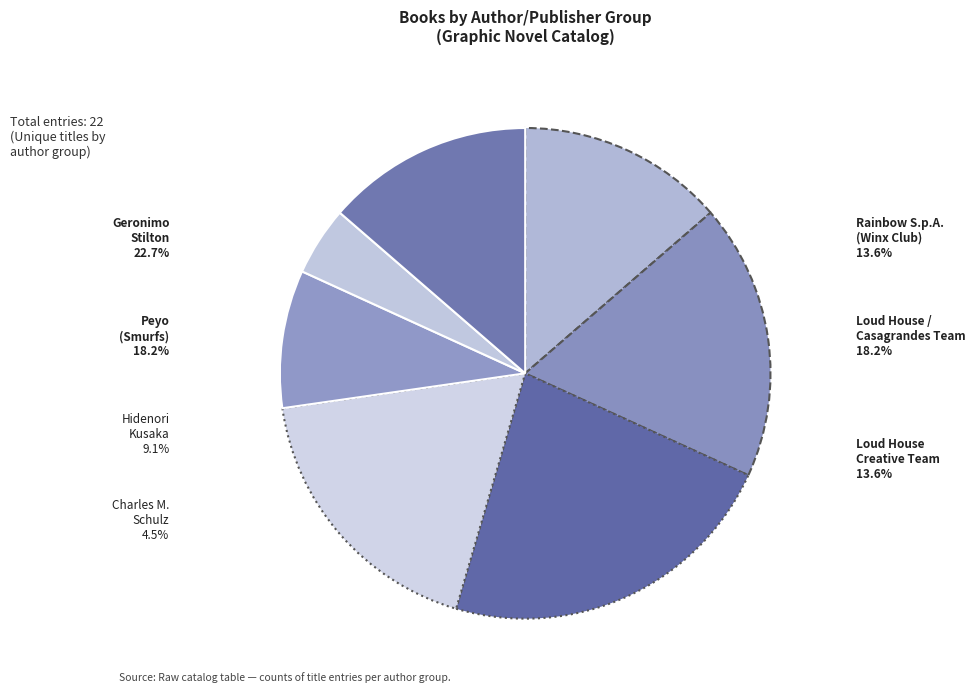

Is it true that Hidenori Kusaka is 21% of the pie?

False